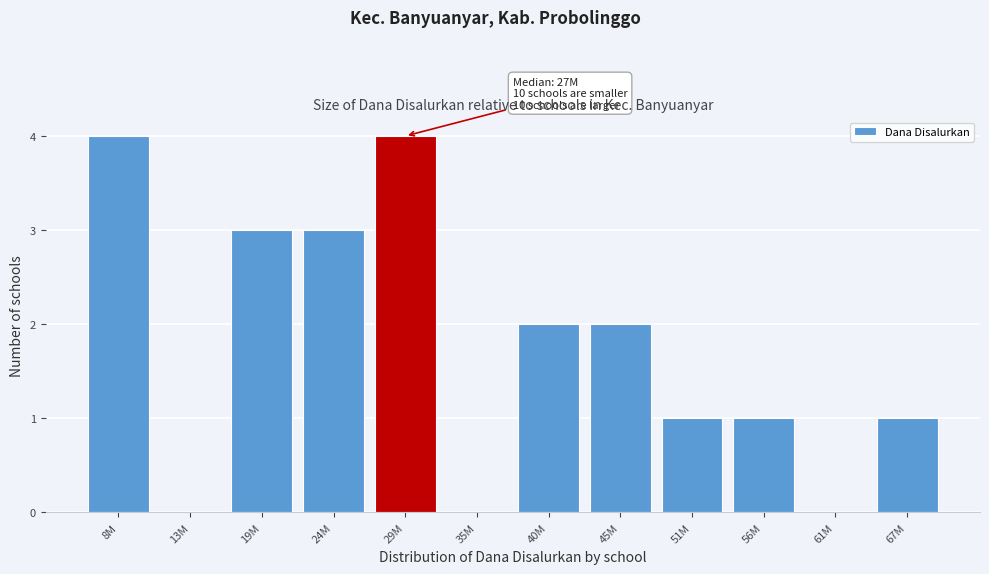

Reading left to right, transcribe all the data shown in this chart.

8M=4	13M=0	19M=3	24M=3	29M=4	35M=0	40M=2	45M=2	51M=1	56M=1	61M=0	67M=1